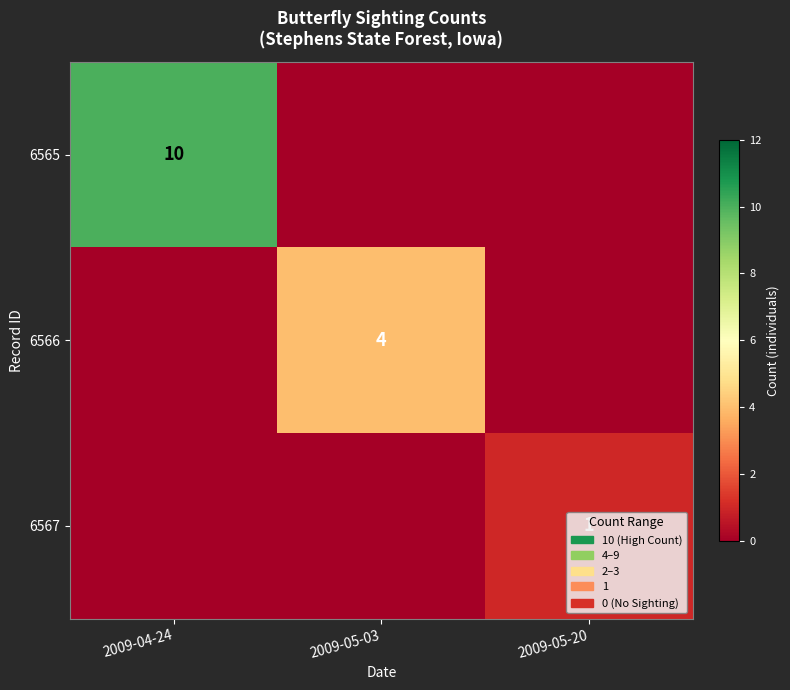

The value of 6567 at 2009-05-20 is 1. True or false?

True